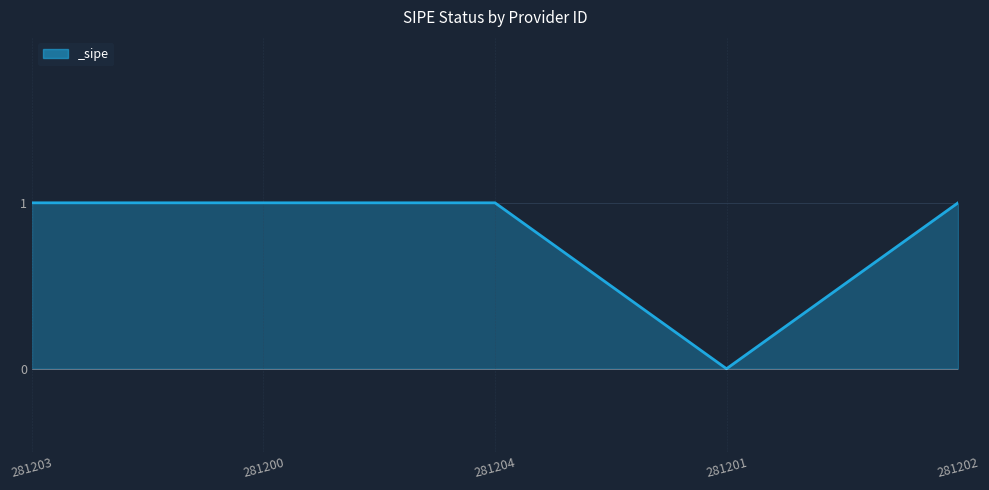

What position from the left is 281201?

4